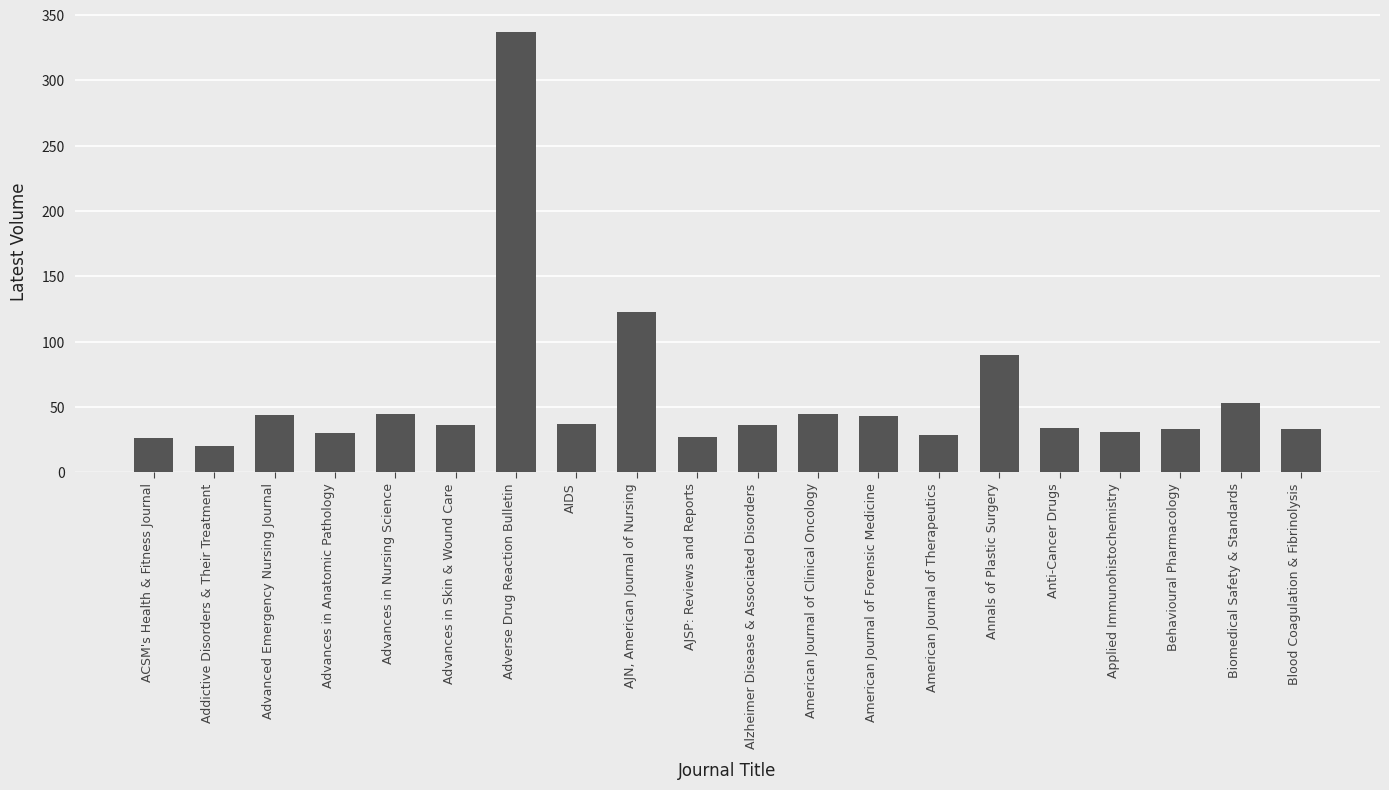

What is the greatest value displayed?

337